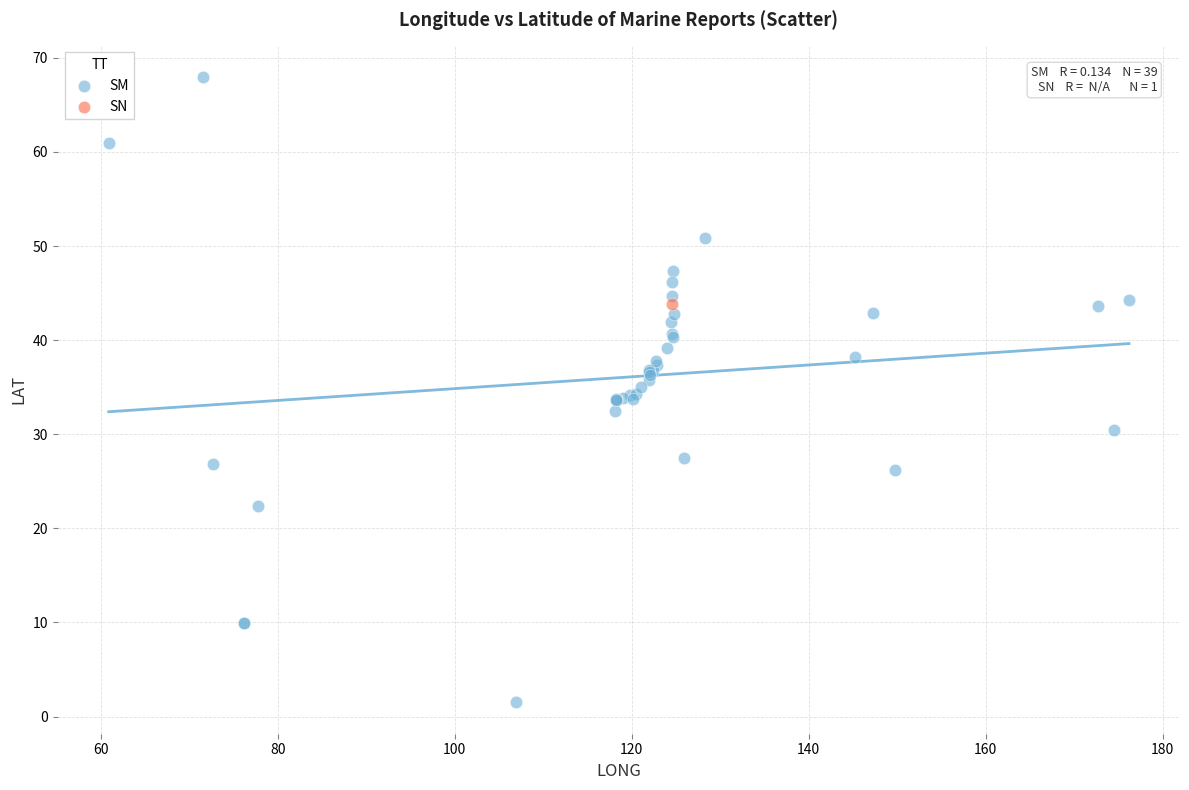

What are all the series names shown in the legend?

SM, SN